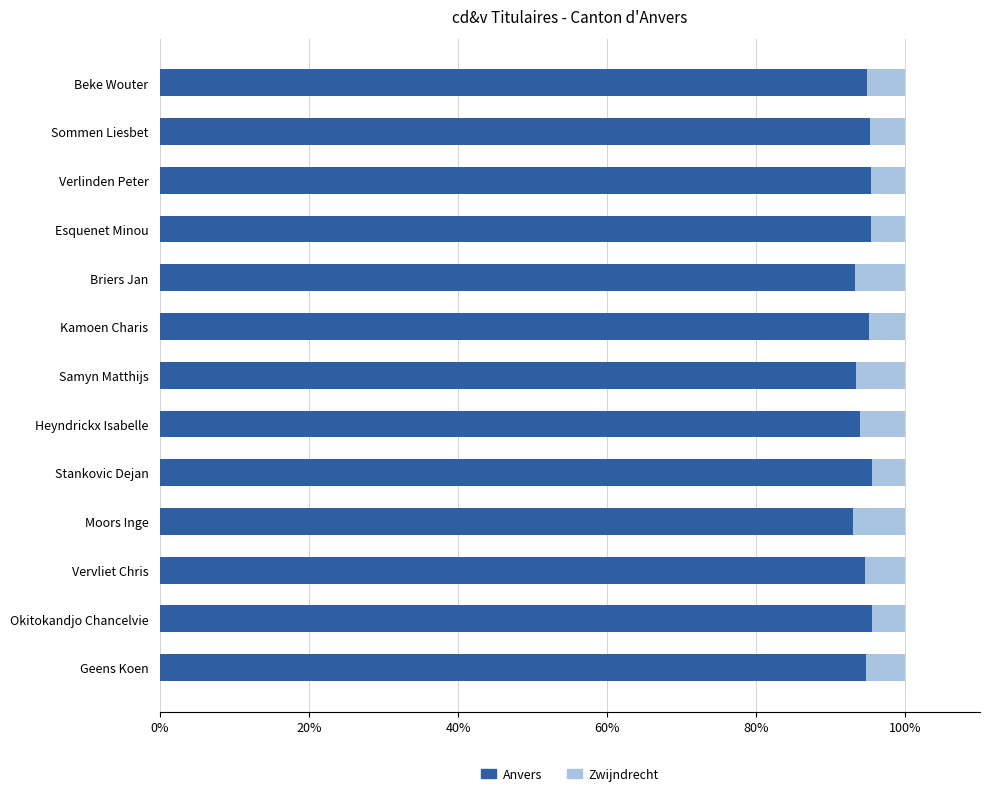

What is the difference between the maximum and minimum values in the Anvers series?

2.5